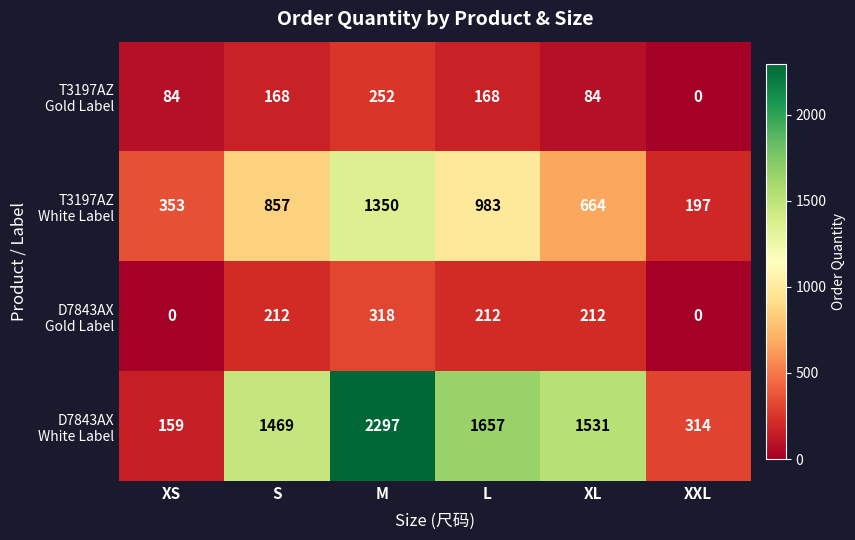

At which category does the chart reach its peak across all series?

M